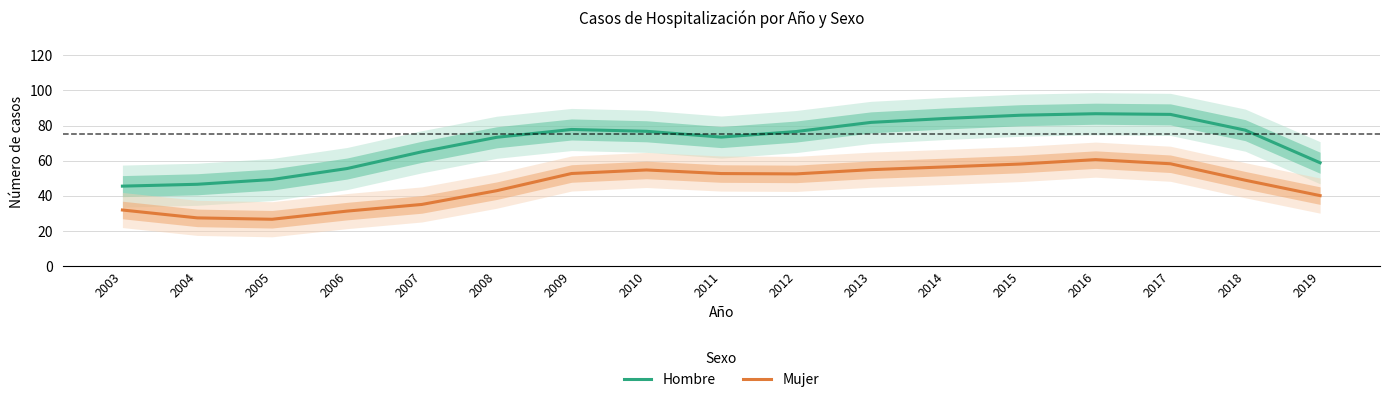

How many interior local valleys does the Mujer series have?

2